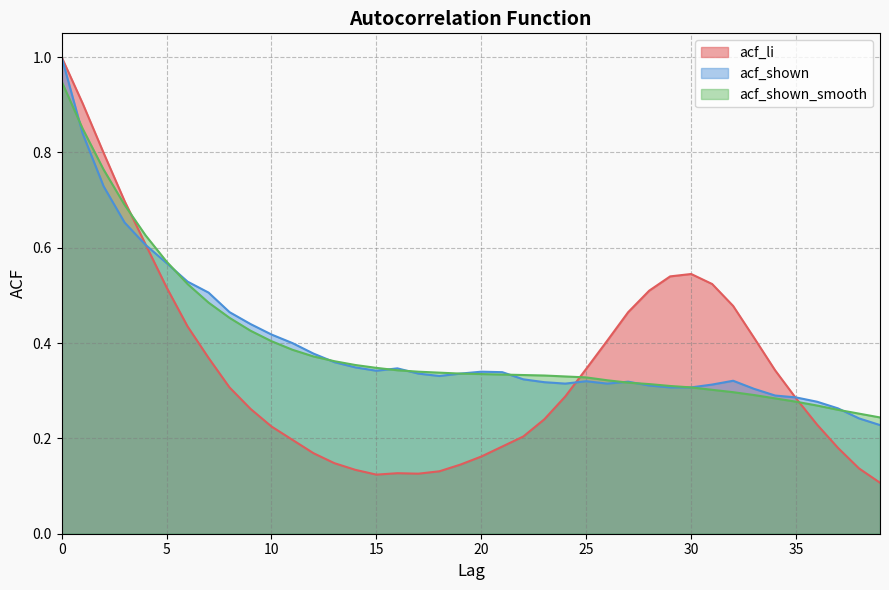

How many times do acf_li and acf_shown cross each other?

3